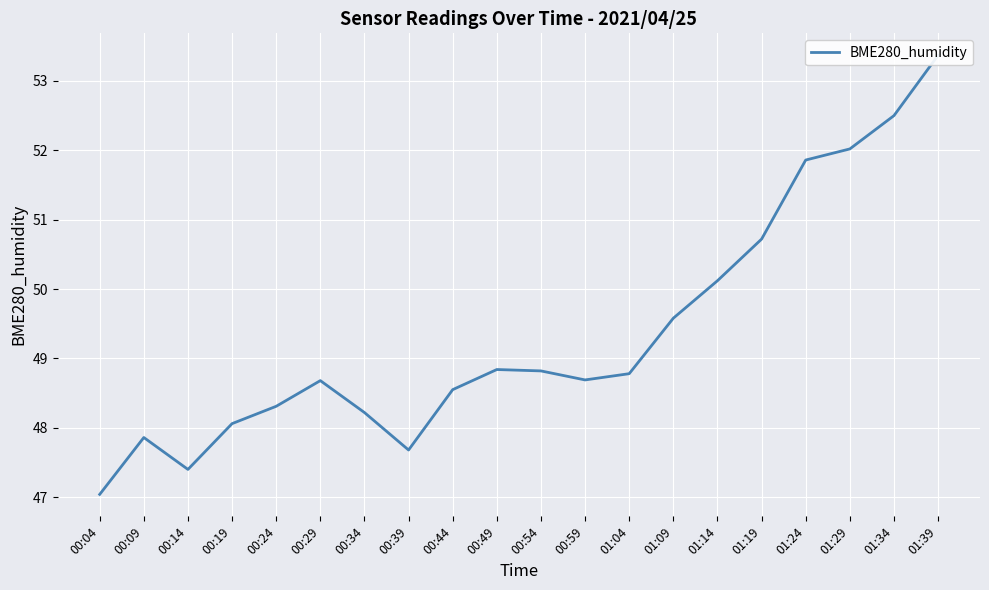

Rank the categories by value from highest to lowest.

01:39, 01:34, 01:29, 01:24, 01:19, 01:14, 01:09, 00:49, 00:54, 01:04, 00:59, 00:29, 00:44, 00:24, 00:34, 00:19, 00:09, 00:39, 00:14, 00:04